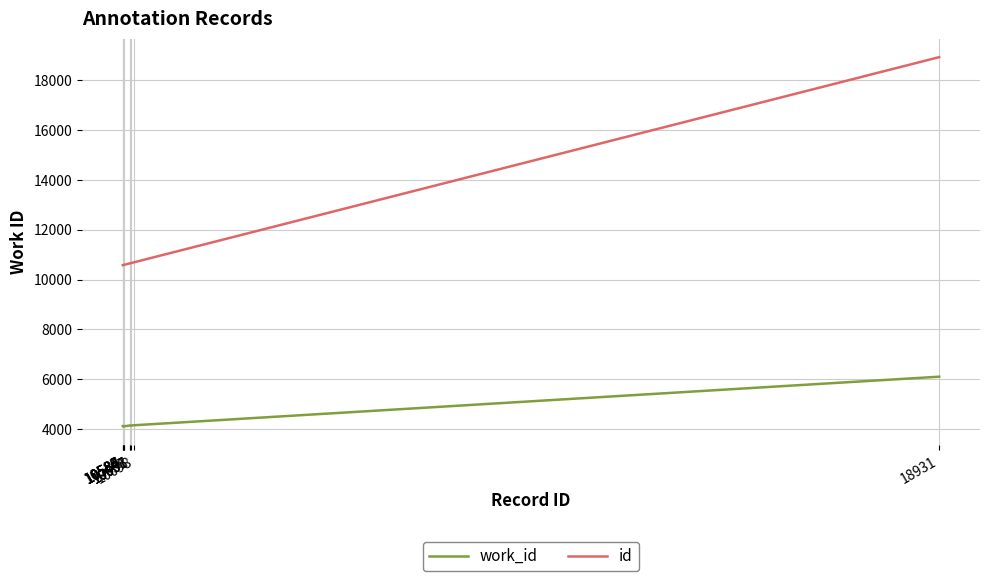

The work_id series shows 1288 at 10588. True or false?

False